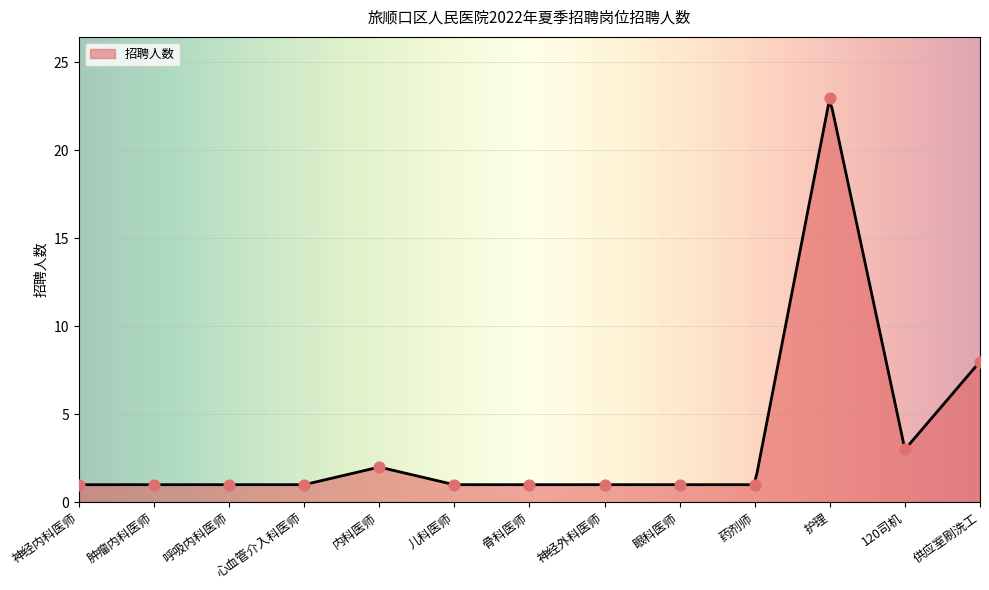

Which has a higher value, 药剂师 or 眼科医师?

药剂师